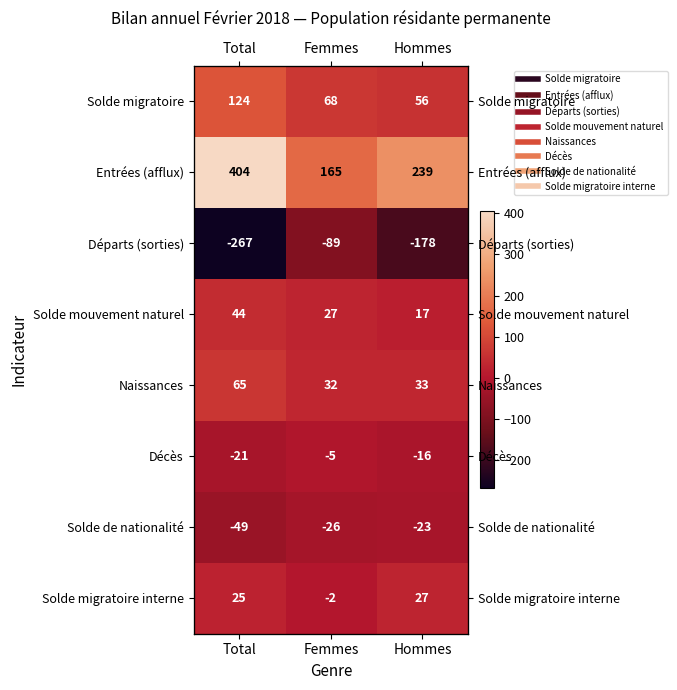

Which has a higher value, Hommes or Total?

Total